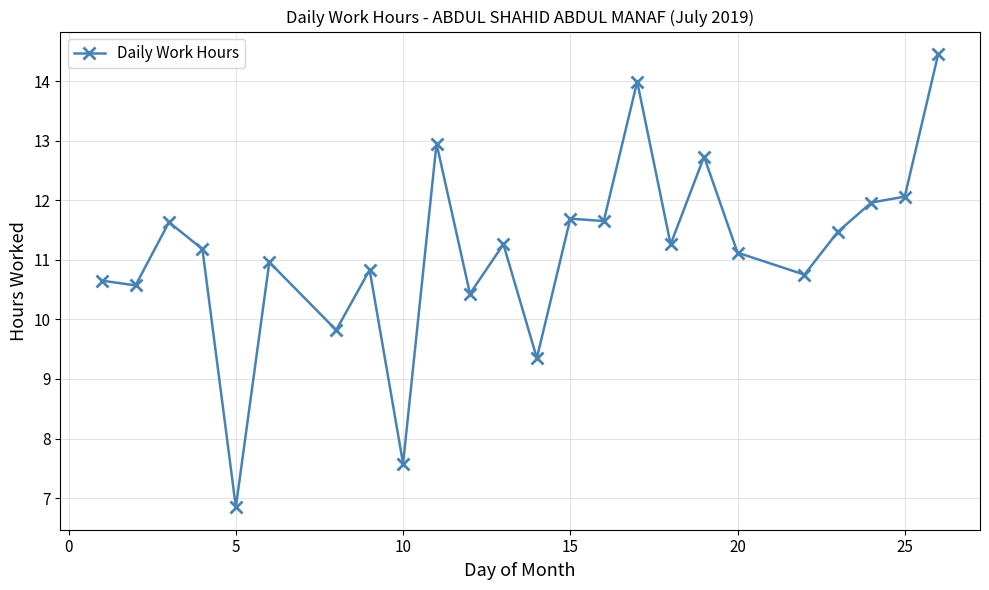

Is this an area chart (filled region under the line)?

No